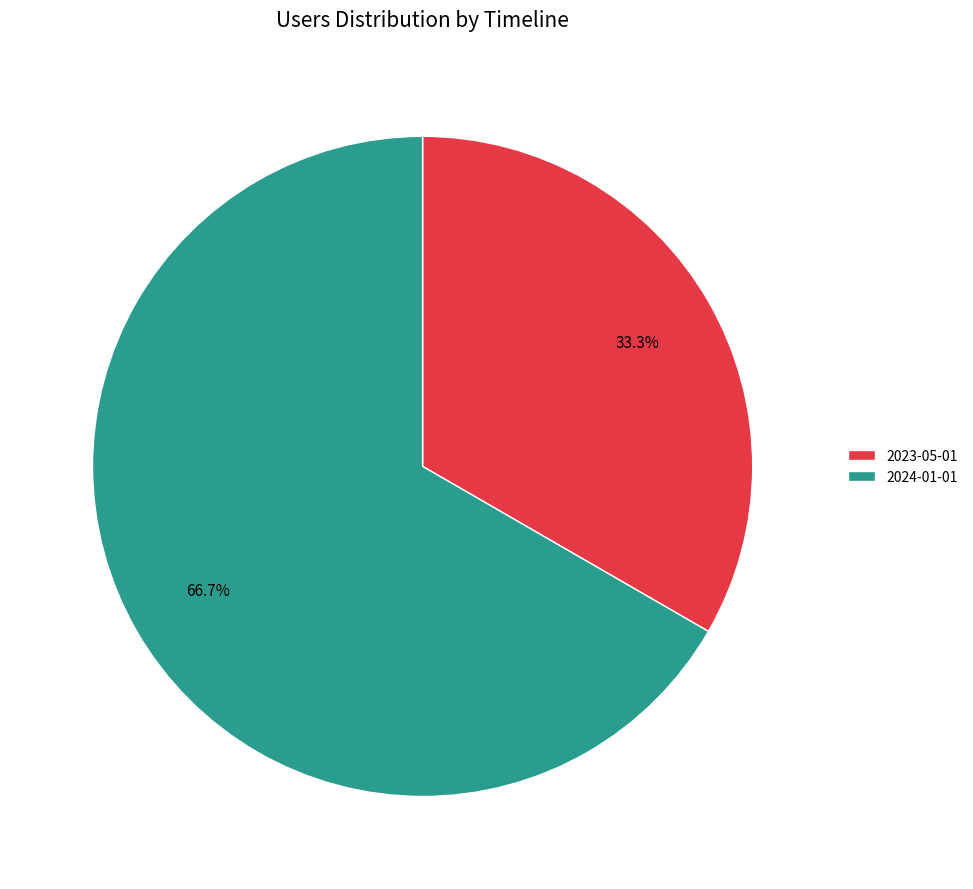

Does 2024-01-01 represent more than half of the total?

Yes